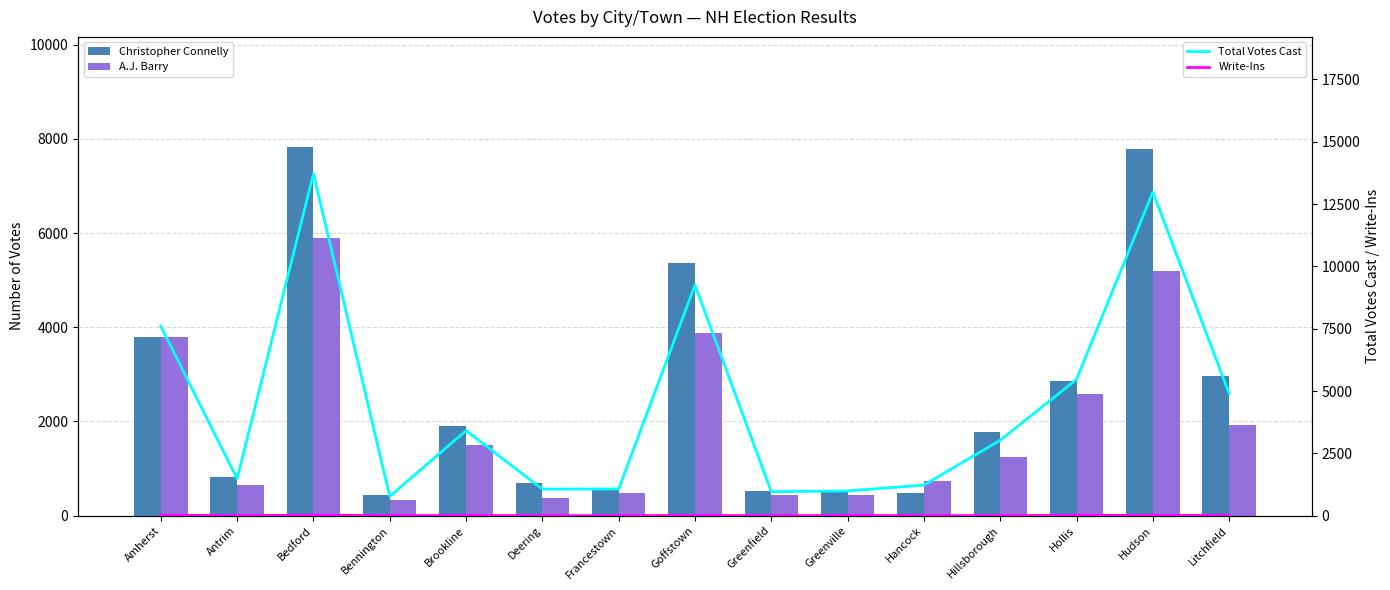

Does the chart contain stacked bars?

No